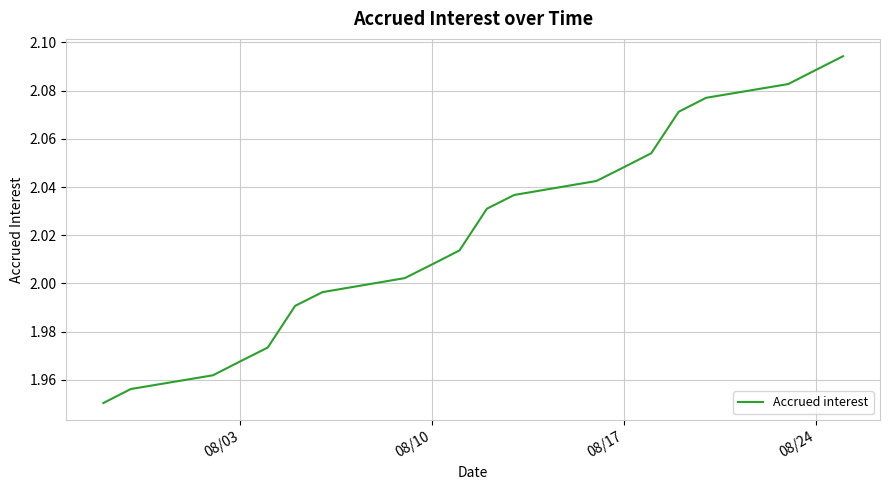

What is the average value?

2.0